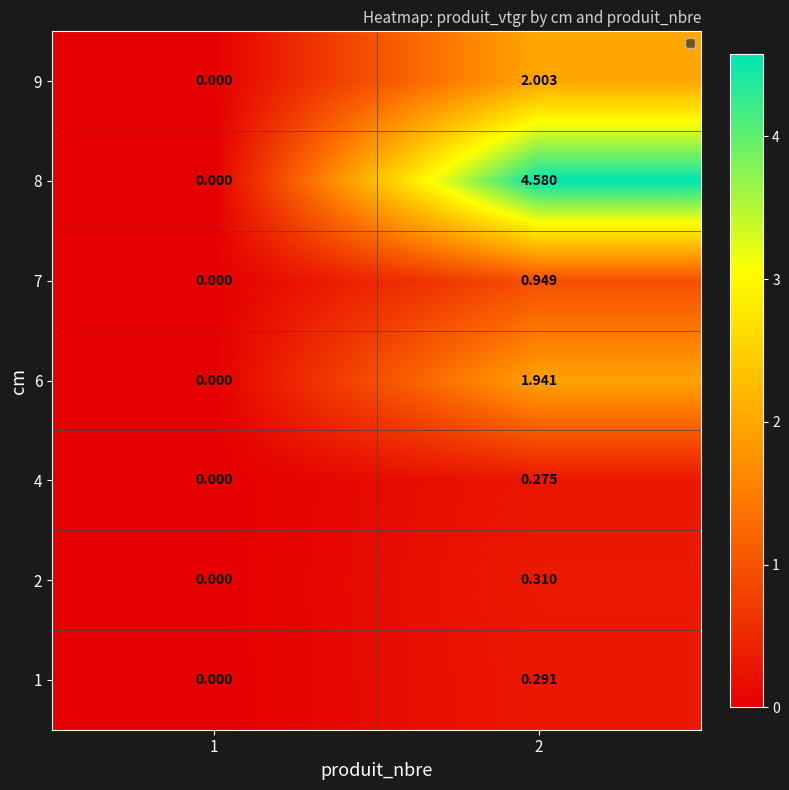

Is the value of 8 at 1 greater than the value of 7 at 2?

No